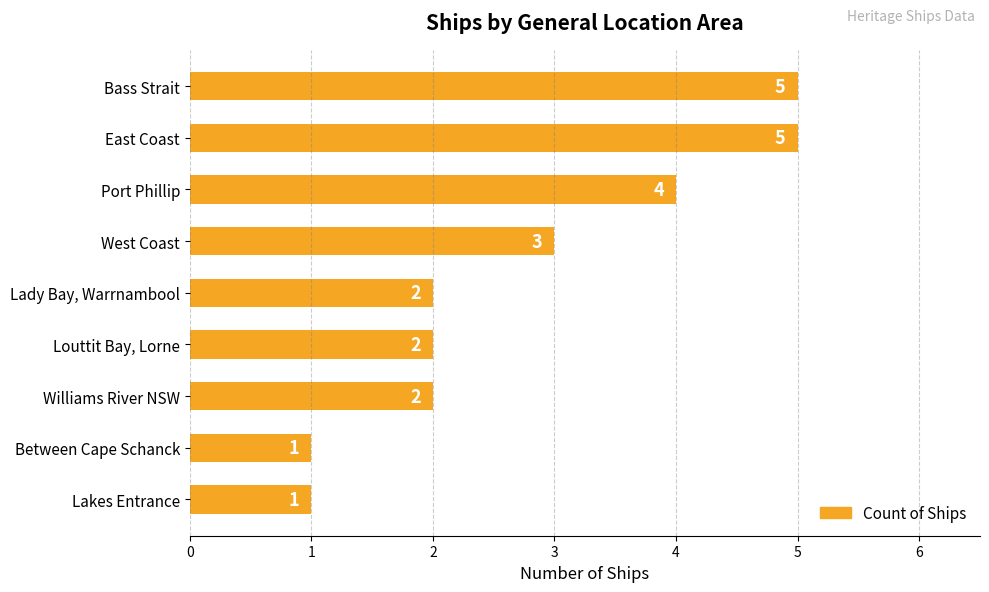

How many values are between 2 and 4?

5